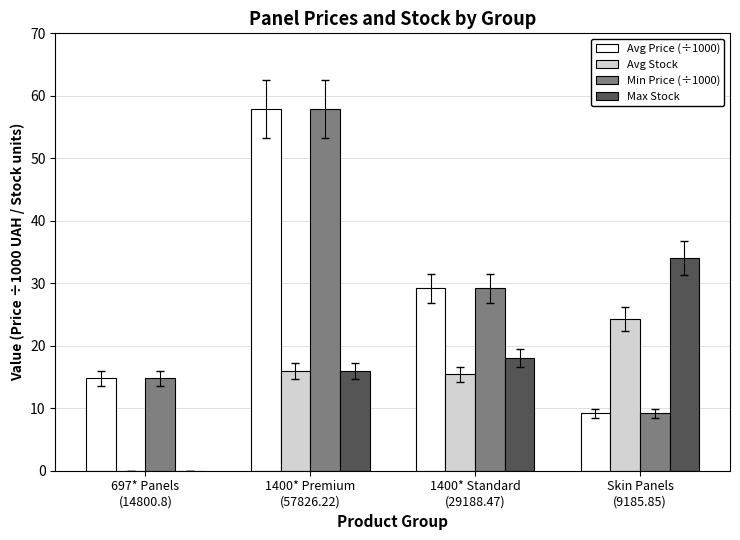

Is it true that Max Stock equals 3.5 at 1400* Premium
(57826.22)?

False